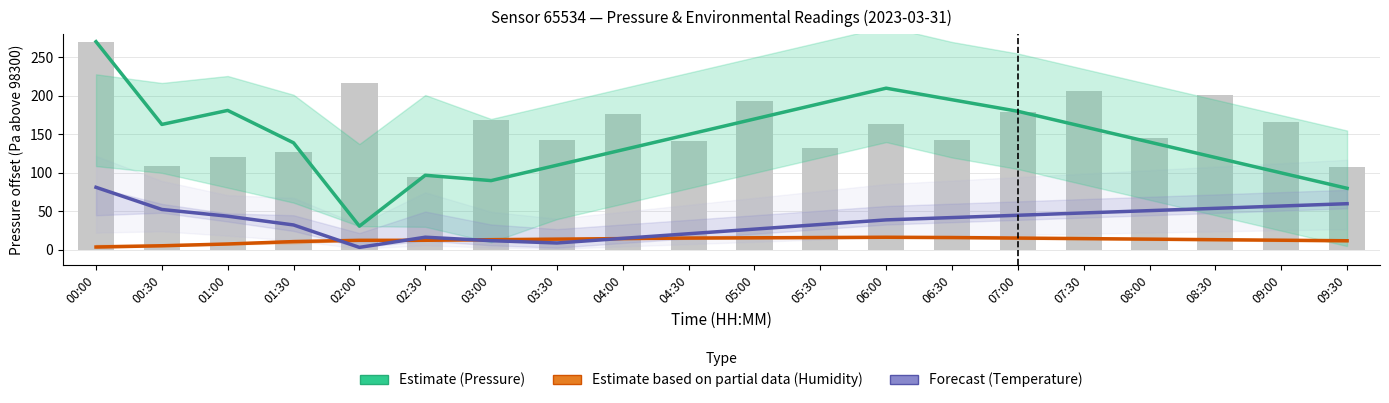

What is the greatest value displayed?

270.4